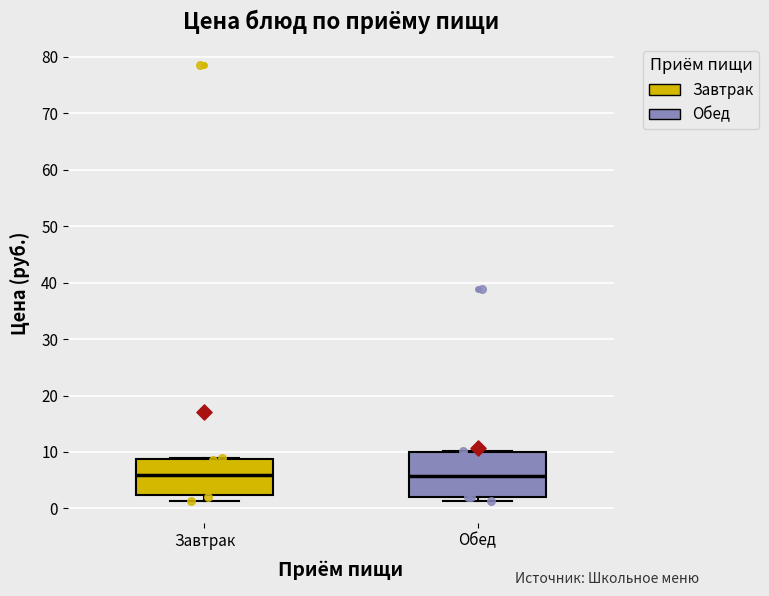

Reading left to right, read every box against the y-axis: the position of its median line, the range the box covers, and the ends of its whiskers. The values are not printed on the chart, so give them approximately, as read against the axis.

Завтрак: median 6, box 2 to 9, whiskers 1 to 9
Обед: median 6, box 2 to 10, whiskers 1 to 10